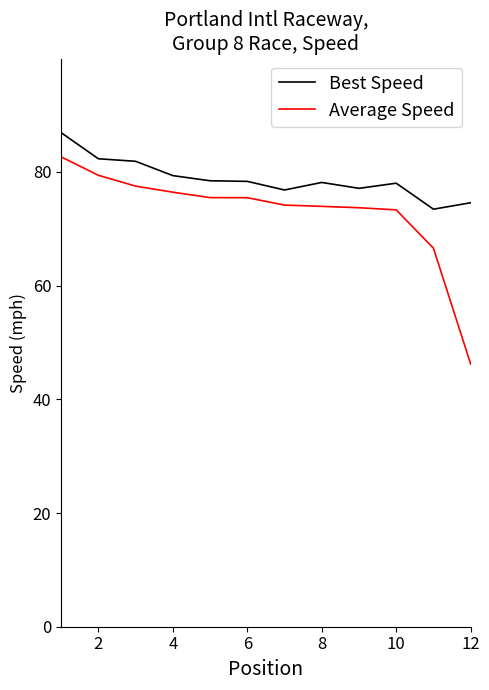

List the series in order of their peak value, highest first.

Best Speed, Average Speed